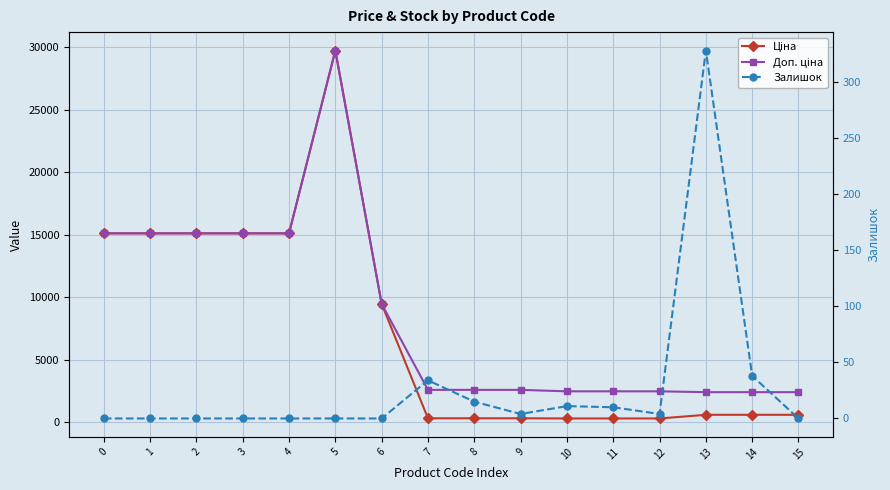

The value of Доп. ціна at 12 is 4177.7. True or false?

False